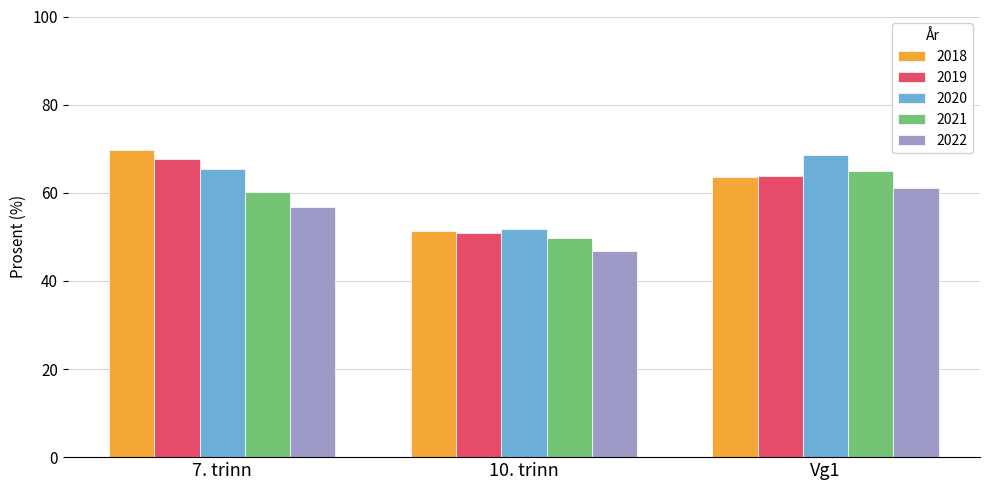

What is the spread (max minus min) of values at Vg1?

7.5